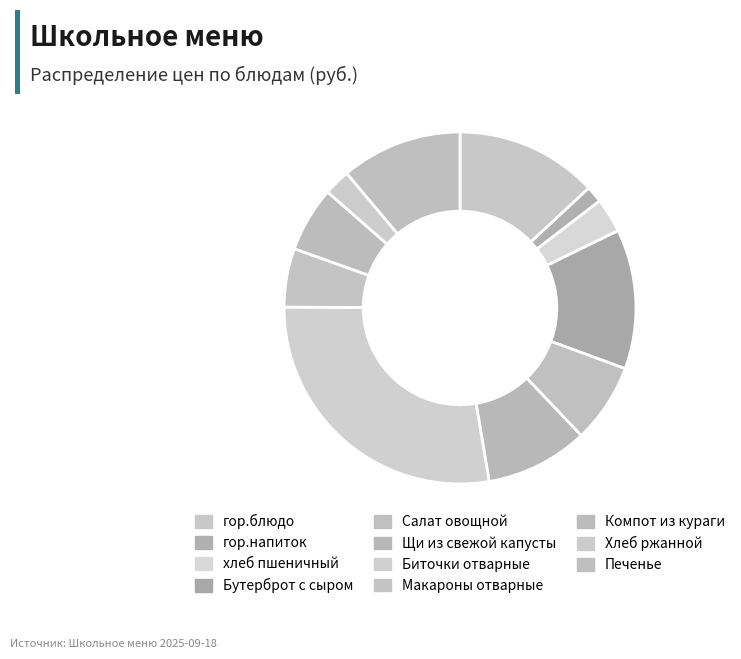

Approximately how many times larger is the value at Бутерброт с сыром compared to Макароны отварные?

2.4